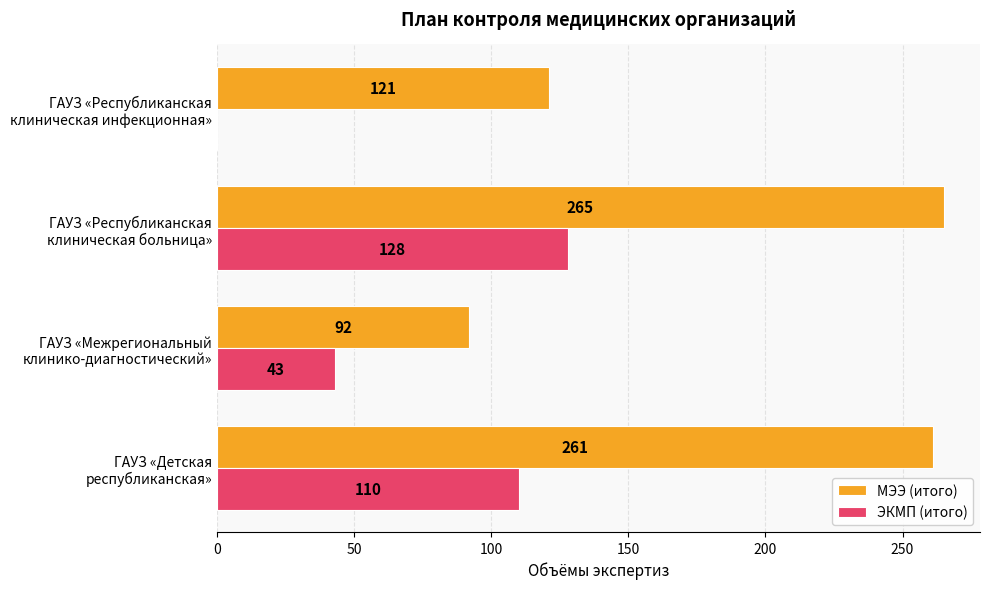

What is the sum of all ЭКМП (итого) values?

281